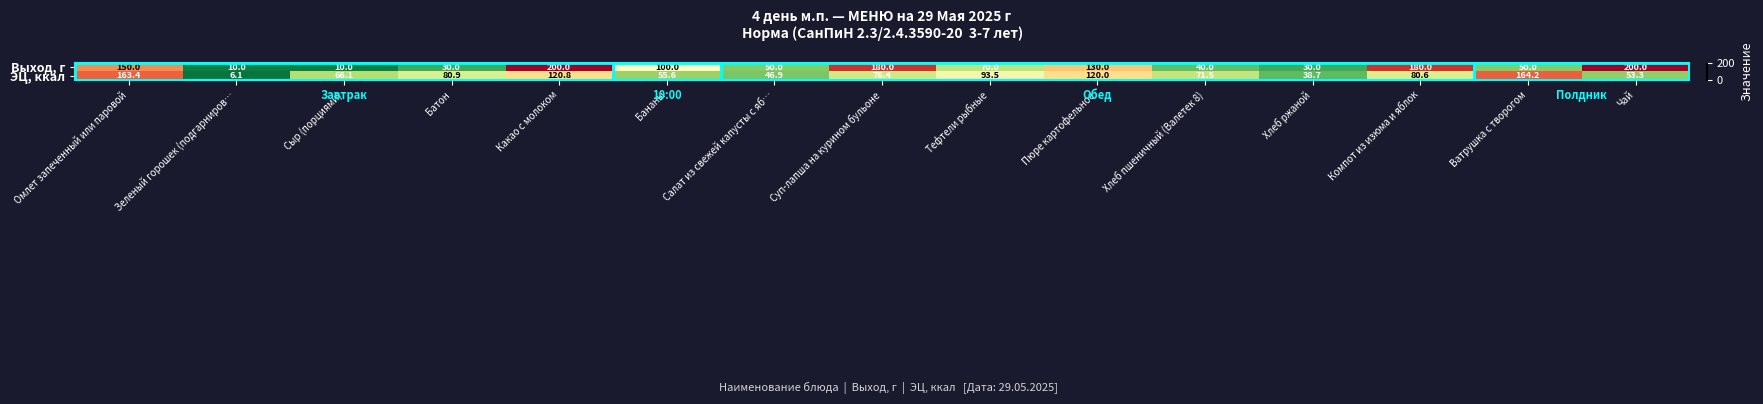

How many data points in ЭЦ, ккал are above 76?

8